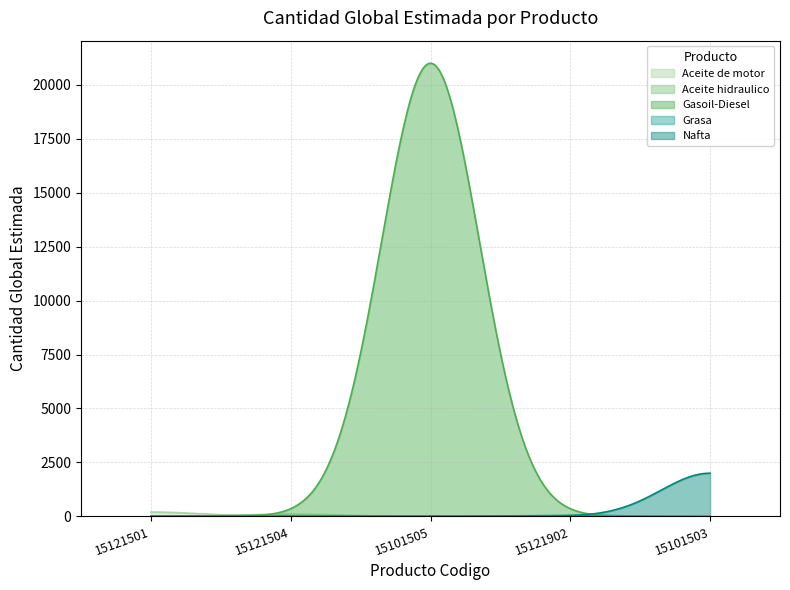

Which series has the largest range (max minus min)?

Gasoil-Diesel